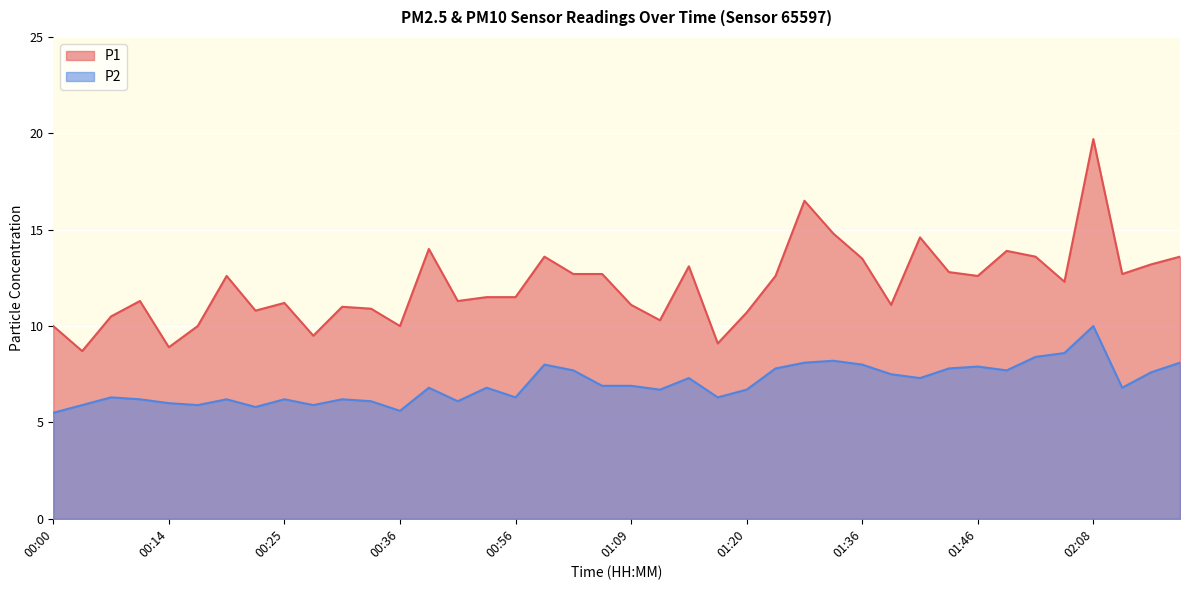

Is it true that P1 equals 9.9 at 01:33?

False